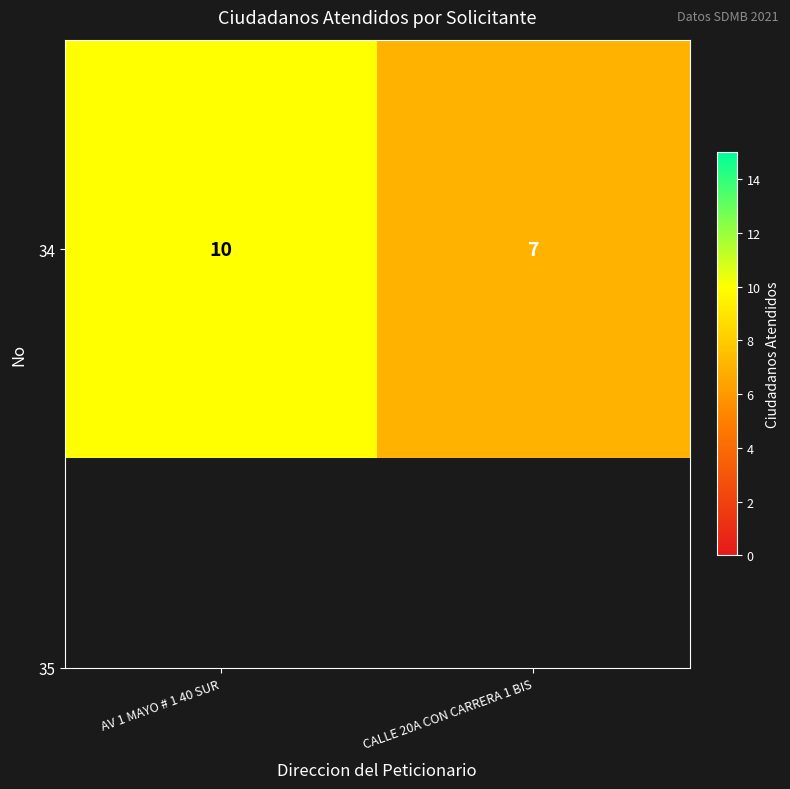

Which has a higher value, AV 1 MAYO # 1 40 SUR or CALLE 20A CON CARRERA 1 BIS?

AV 1 MAYO # 1 40 SUR